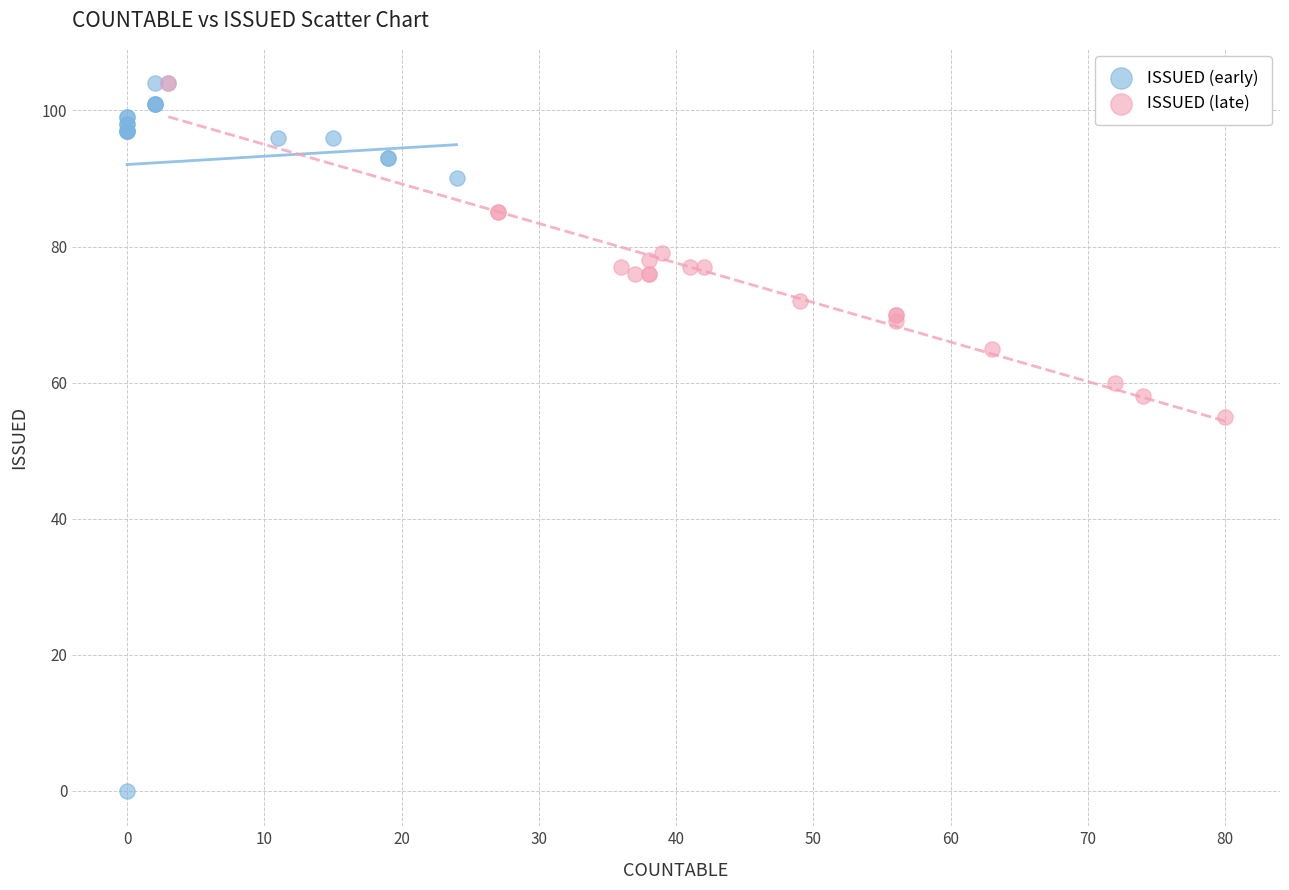

What are all the series names shown in the legend?

ISSUED (early), ISSUED (late)